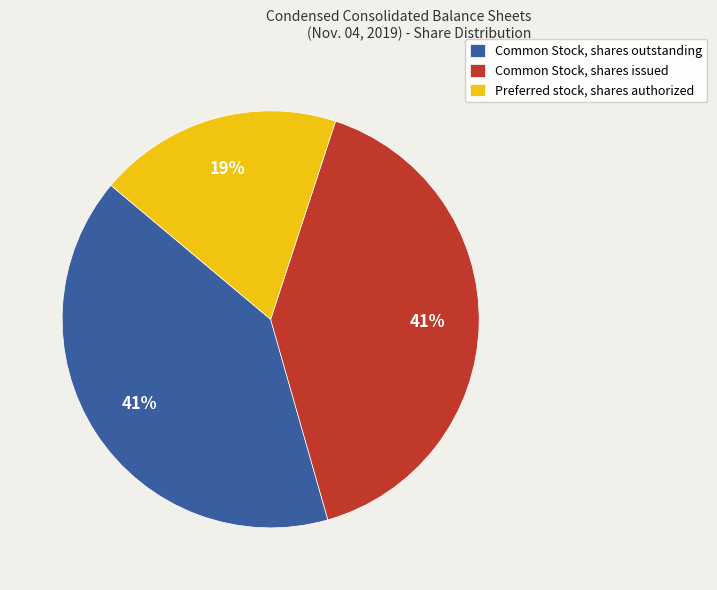

Does any single category account for the majority?

No